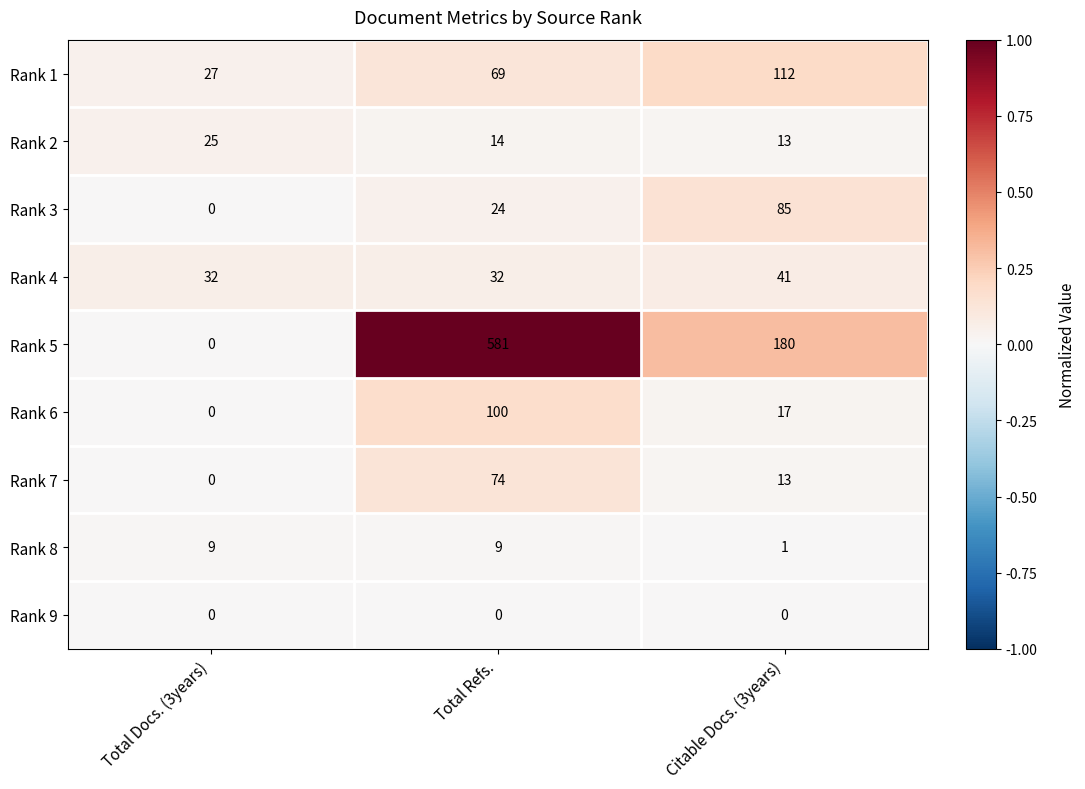

Reading left to right, extract all data points from this chart.

Rank 1: Total Docs. (3years)=27	Total Refs.=69	Citable Docs. (3years)=112
Rank 2: Total Docs. (3years)=25	Total Refs.=14	Citable Docs. (3years)=13
Rank 3: Total Docs. (3years)=0	Total Refs.=24	Citable Docs. (3years)=85
Rank 4: Total Docs. (3years)=32	Total Refs.=32	Citable Docs. (3years)=41
Rank 5: Total Docs. (3years)=0	Total Refs.=581	Citable Docs. (3years)=180
Rank 6: Total Docs. (3years)=0	Total Refs.=100	Citable Docs. (3years)=17
Rank 7: Total Docs. (3years)=0	Total Refs.=74	Citable Docs. (3years)=13
Rank 8: Total Docs. (3years)=9	Total Refs.=9	Citable Docs. (3years)=1
Rank 9: Total Docs. (3years)=0	Total Refs.=0	Citable Docs. (3years)=0